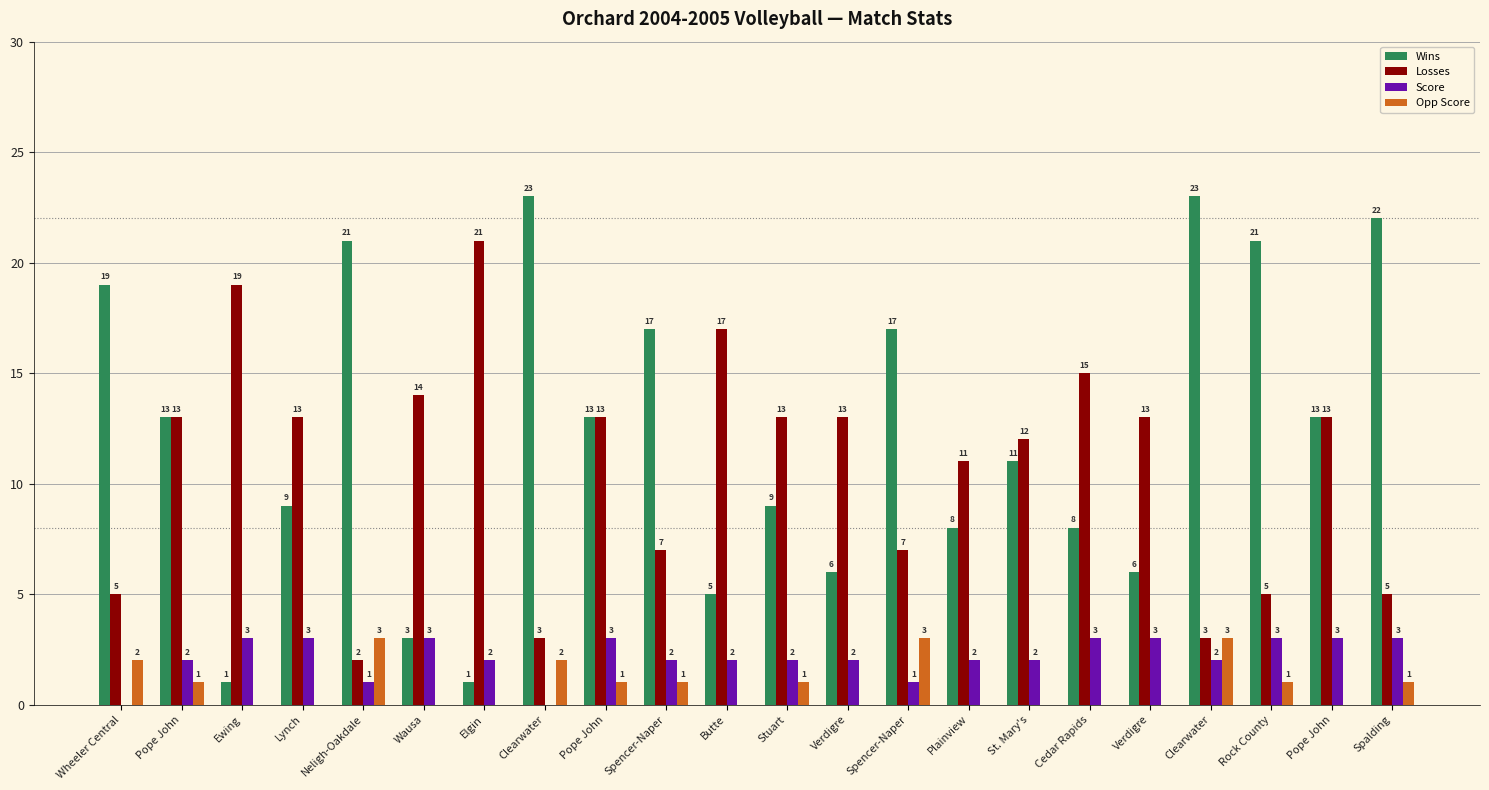

Which category has the highest value in the Wins series?

Clearwater